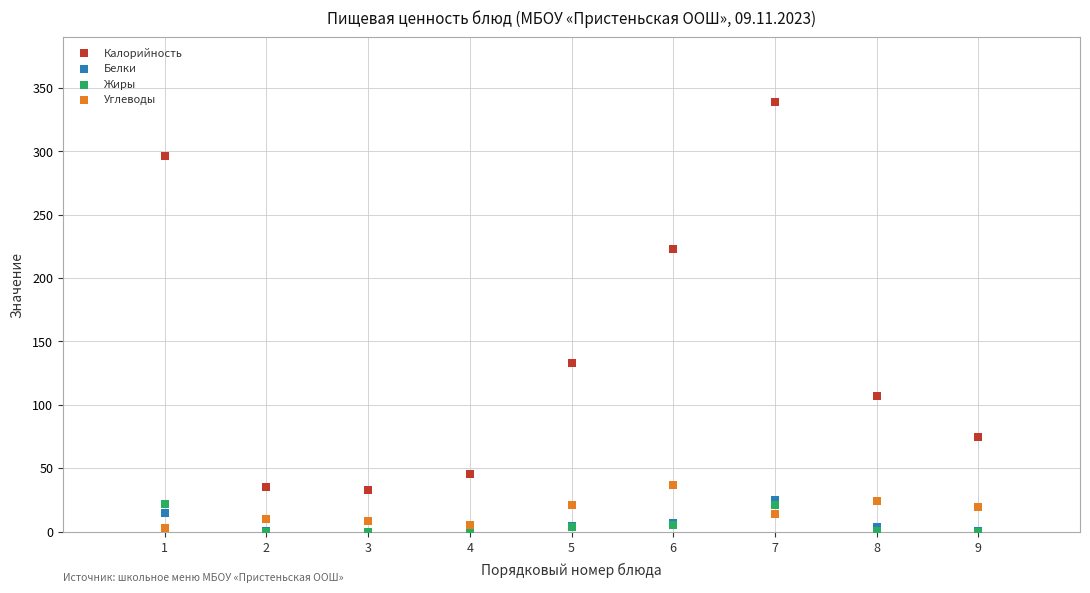

In the Калорийность series, what Y value is closest to 185?

223.2